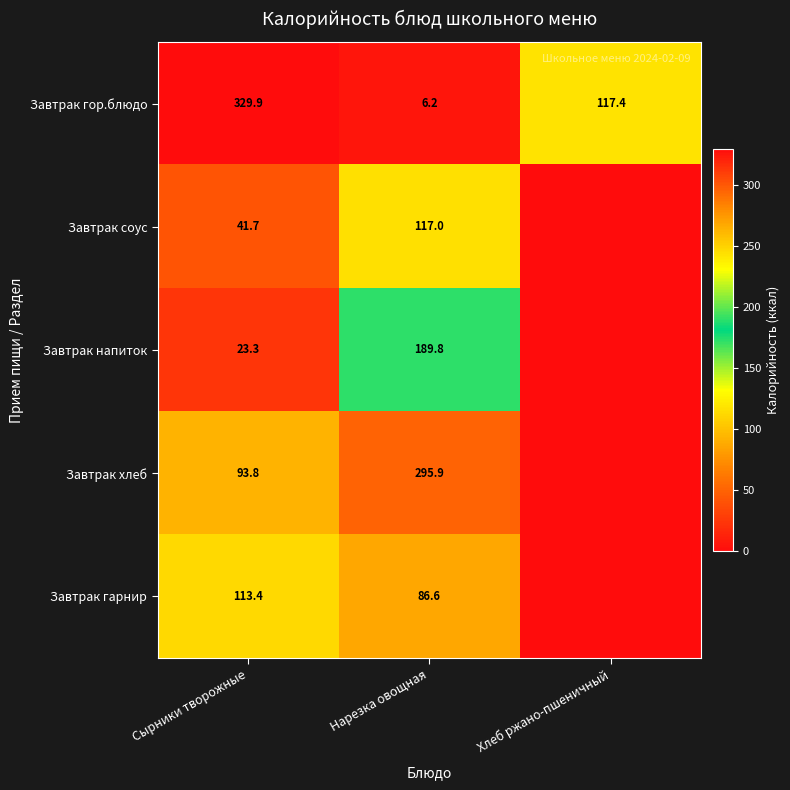

What is the sum of the Завтрак гор.блюдо values at Нарезка овощная and Сырники творожные?

336.1